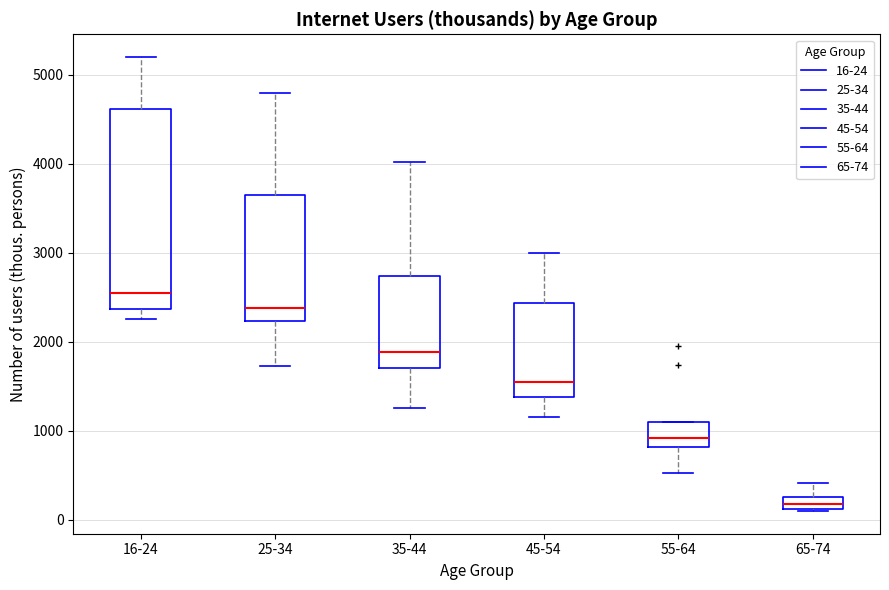

Which box is the tallest, from its lower edge to its upper edge?

16-24